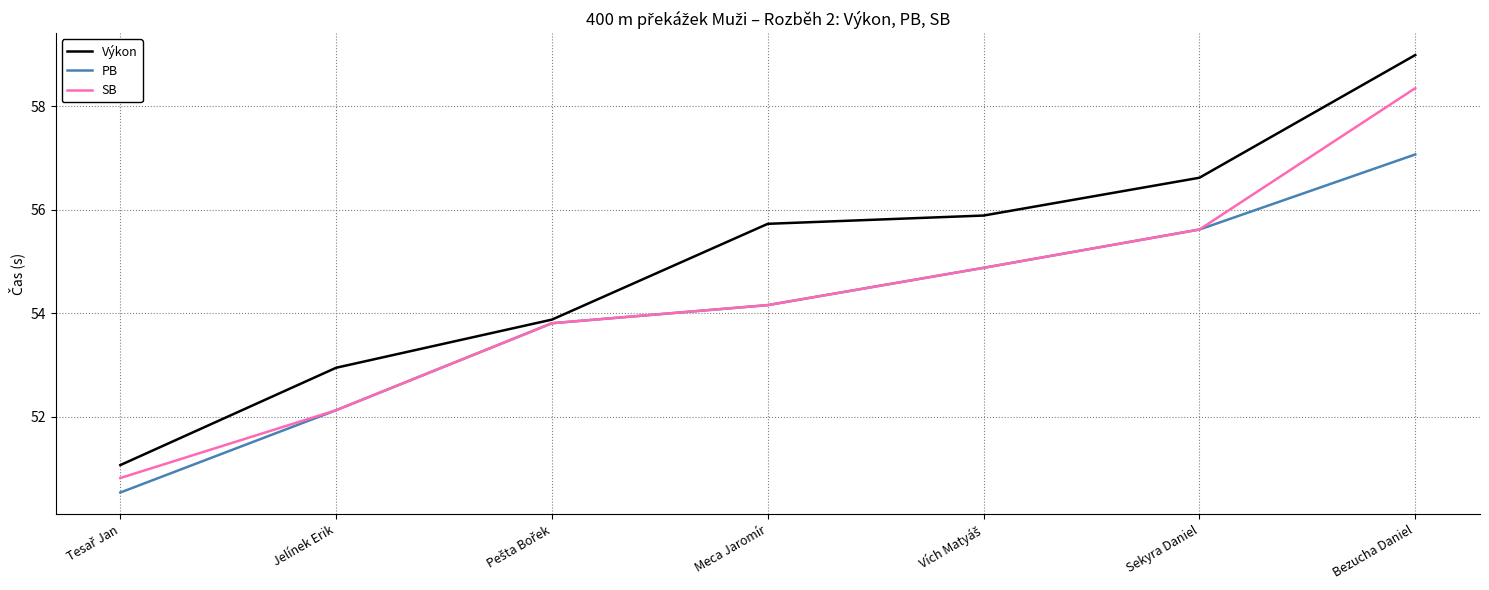

How many lines are shown in the chart?

3